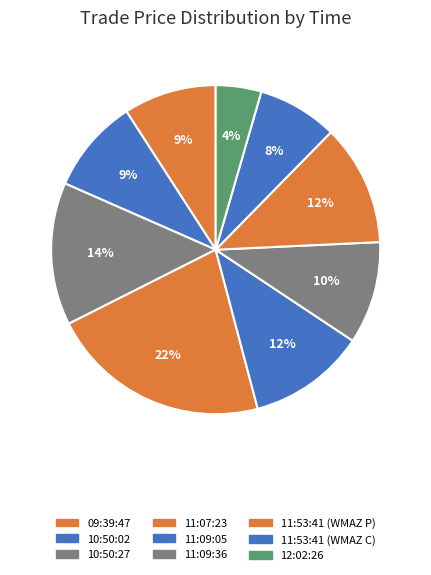

Rank the categories by value from lowest to highest.

12:02:26, 11:53:41 (WMAZ C), 09:39:47, 10:50:02, 11:09:36, 11:09:05, 11:53:41 (WMAZ P), 10:50:27, 11:07:23